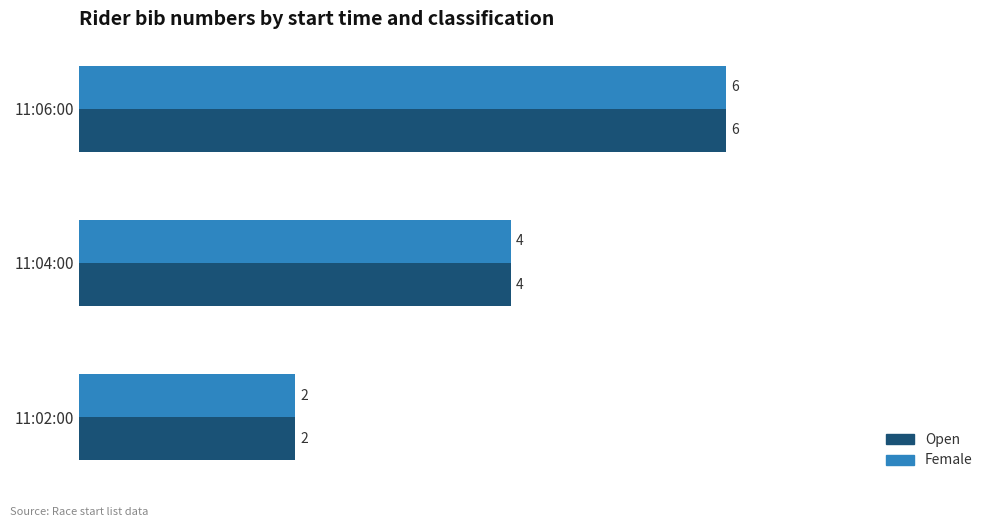

What is the total value across all series at 11:02:00?

4